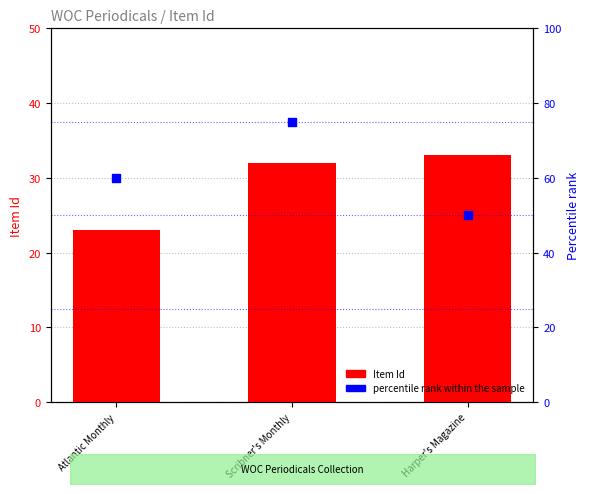

What are all the series names shown in the legend?

Item Id, percentile rank within the sample